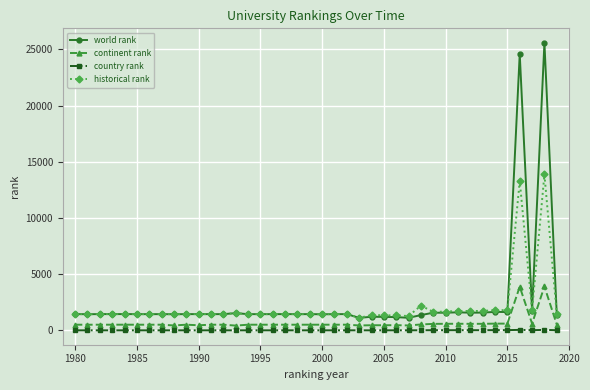

True or false: world rank and continent rank intersect in this chart.

False